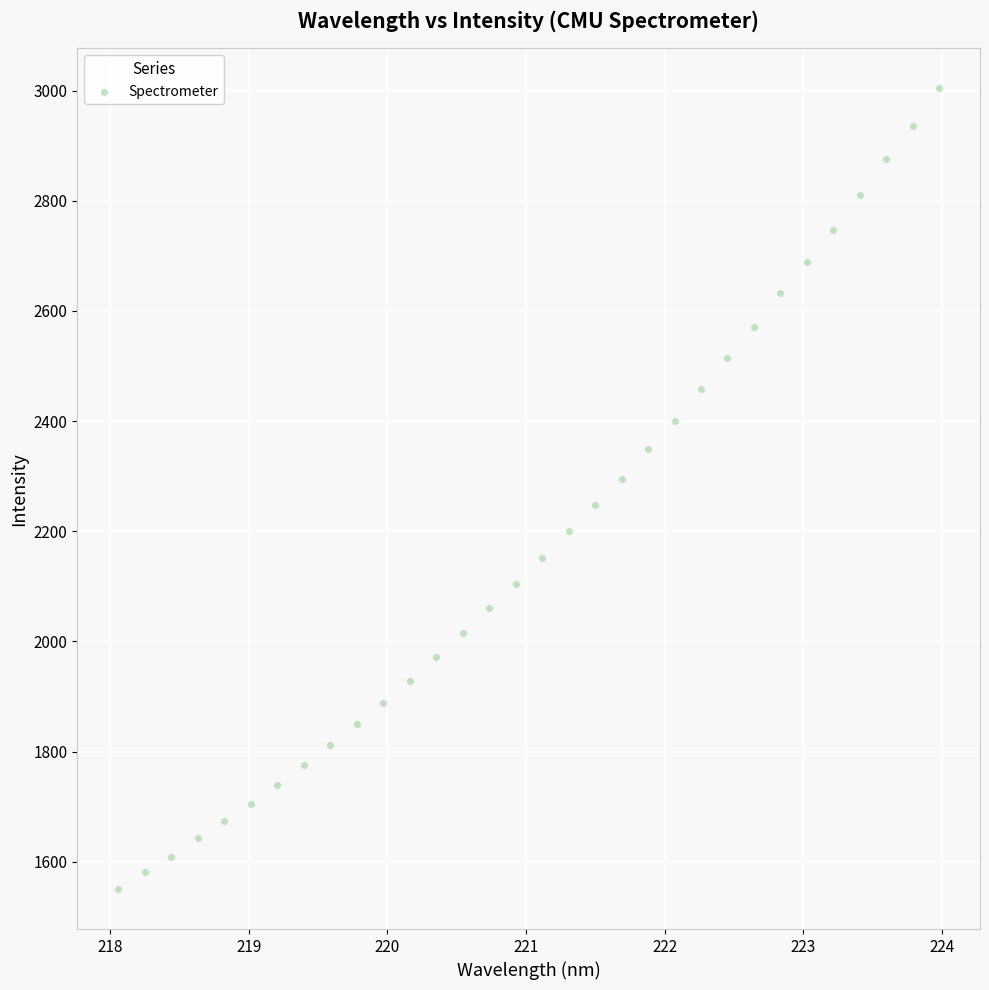

What is the range of X values (max minus min)?

5.9